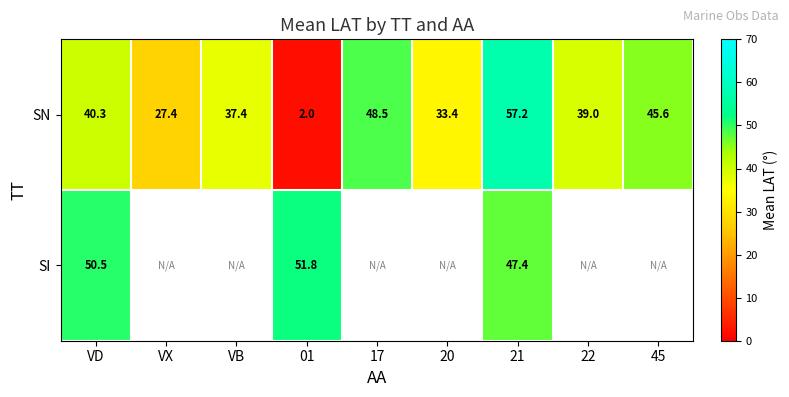

Between VD and 21, which series saw the biggest shift?

SN